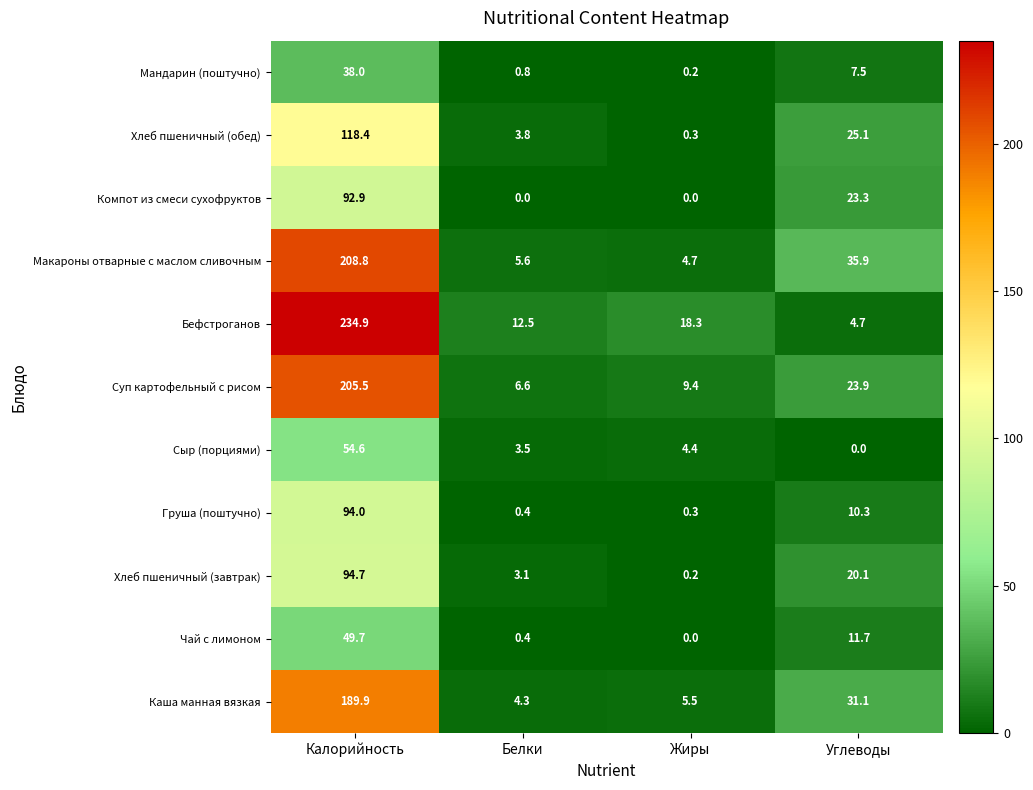

Is it true that Мандарин (поштучно) equals 0.8 at Белки?

True